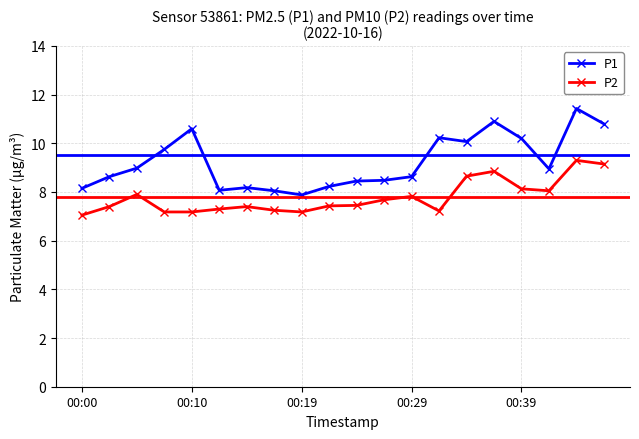

What is the highest value of the P1 series?

11.4